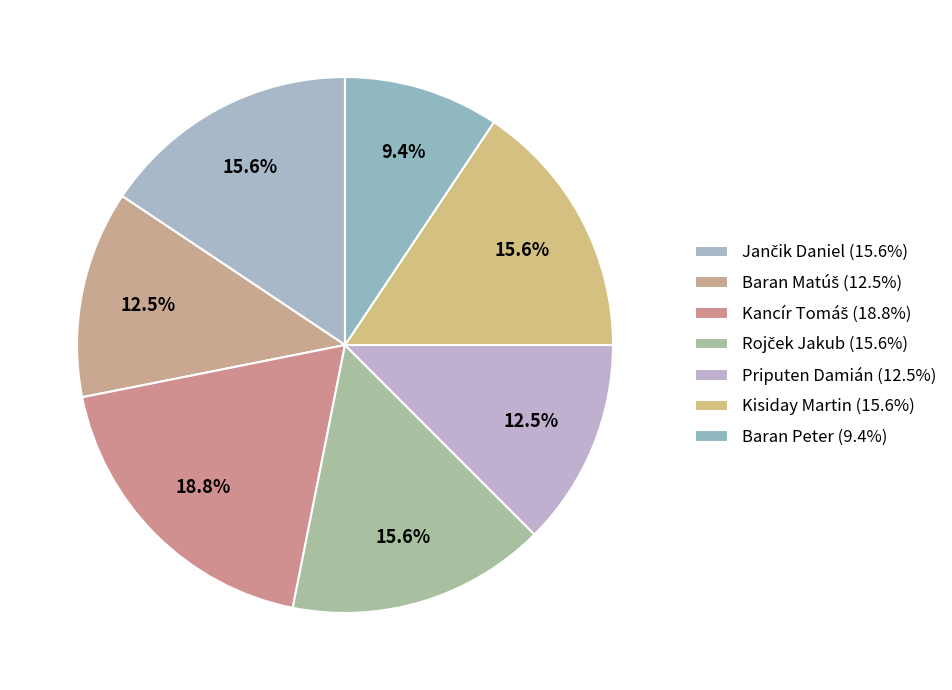

Which category has the biggest portion of the pie?

Kancír Tomáš